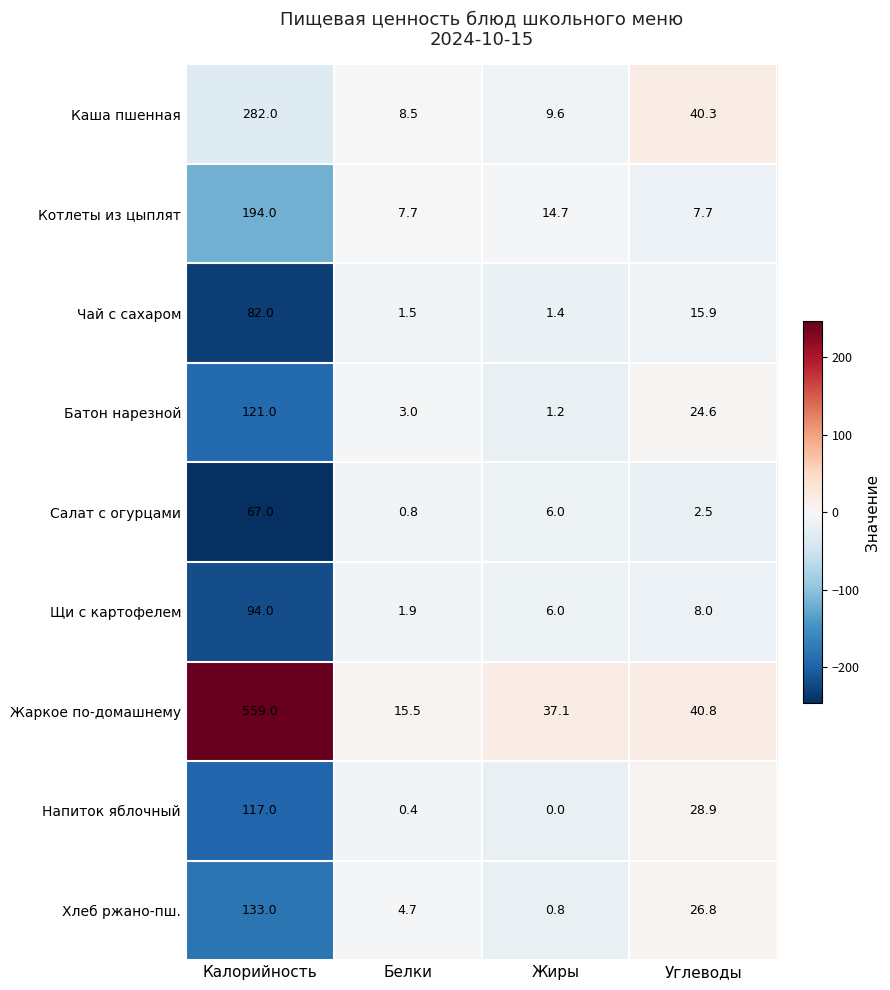

What is the sum of the Жаркое по-домашнему values at Жиры and Белки?

52.6